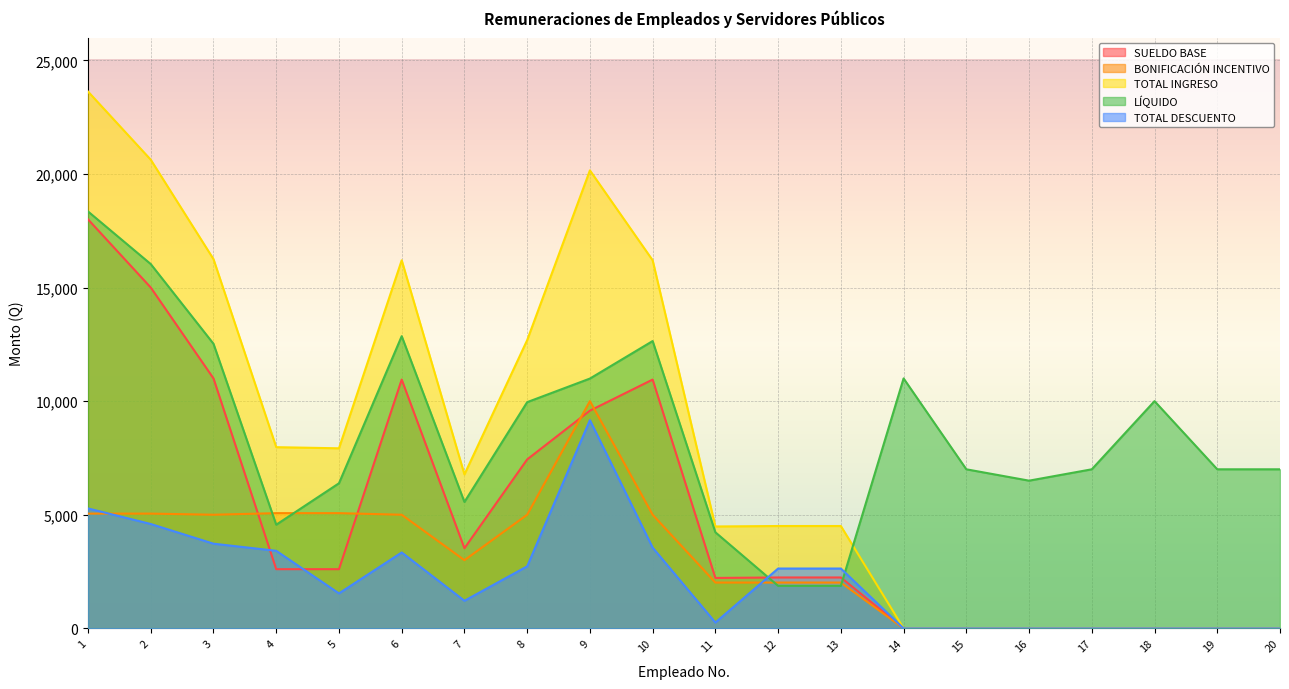

Does the chart display data point markers on the line(s)?

No